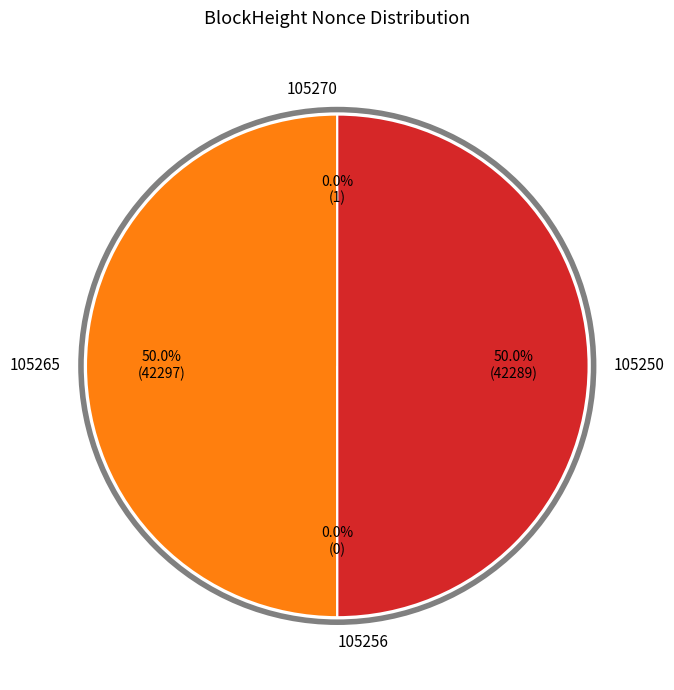

The 105250 slice represents 62% of the pie. True or false?

False